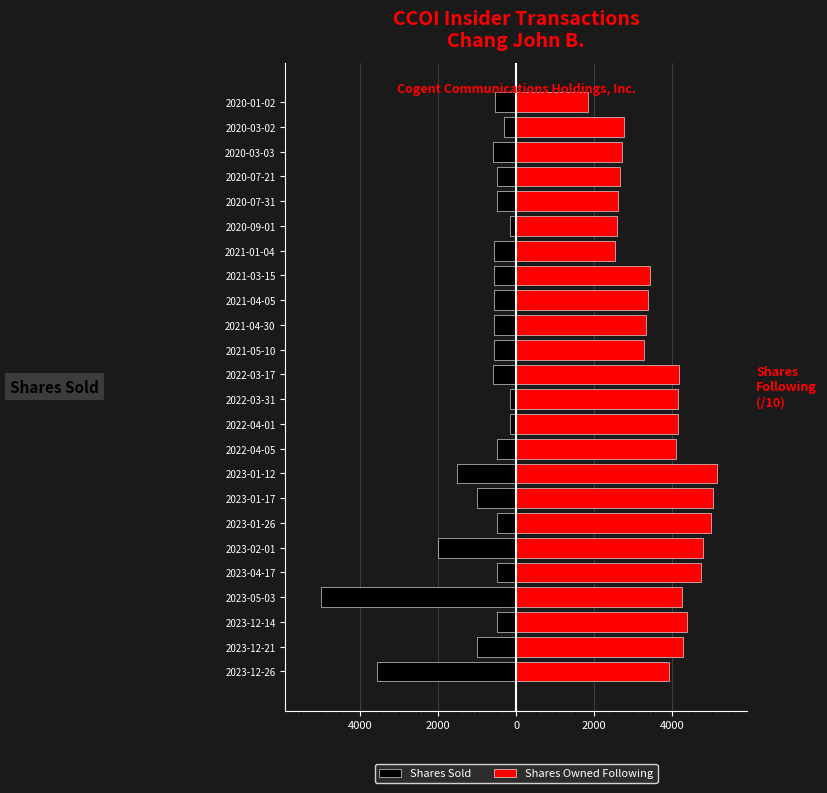

What is the difference between the maximum and minimum values in the Shares Owned Following series?

3306.0